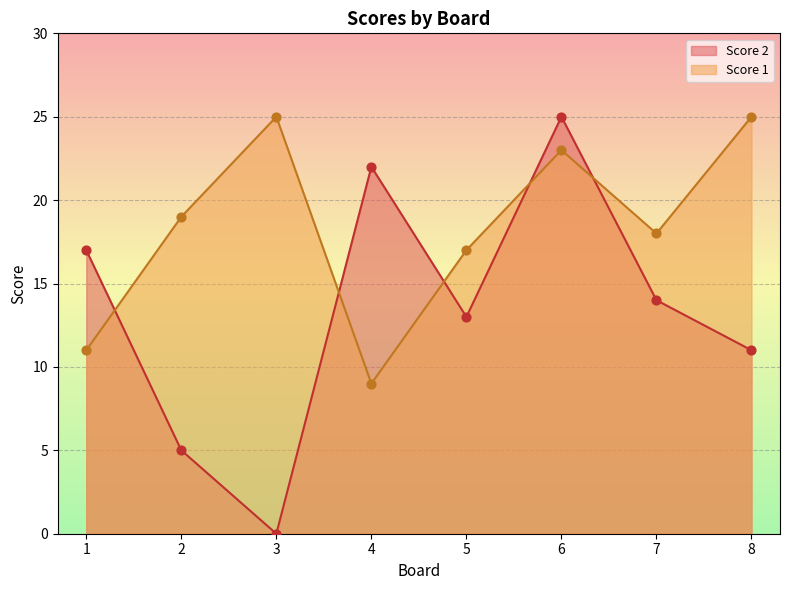

Is the value of Score 1 at 4 greater than the value of Score 2 at 8?

No